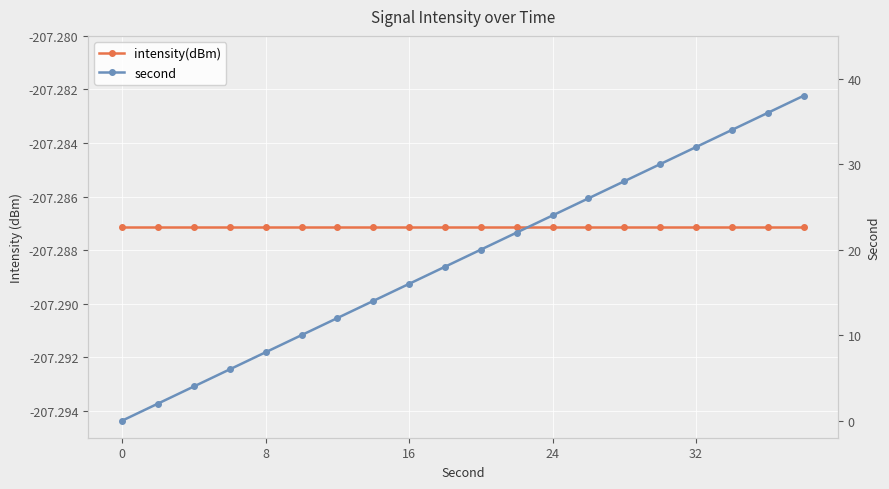

How many lines are shown in the chart?

2